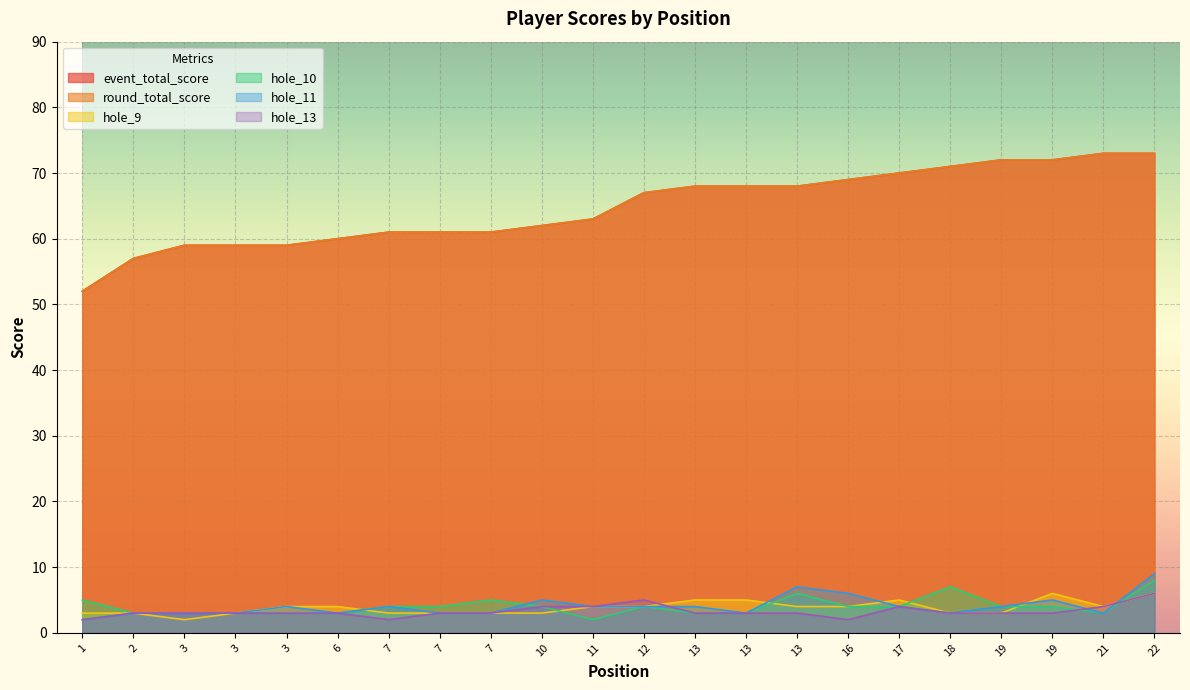

True or false: hole_11 has a value of 4 at 2.

False